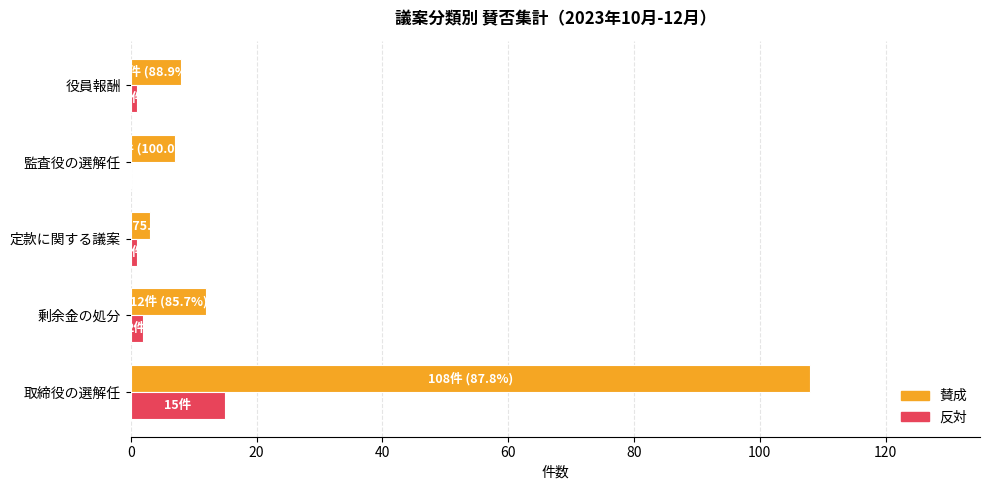

What is the sum of all 反対 values?

19